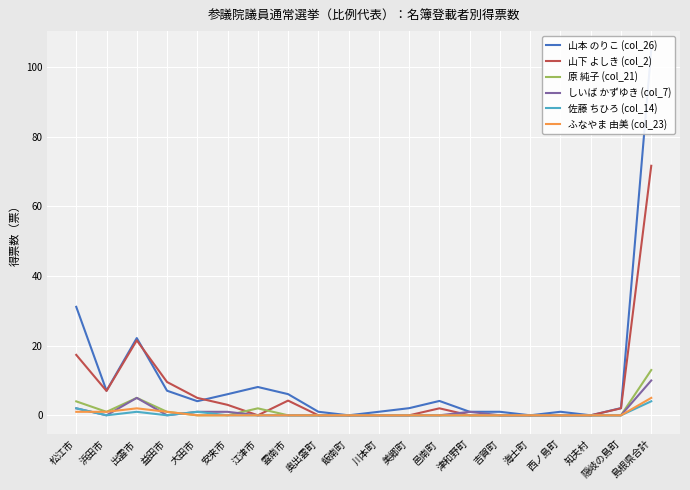

Is it true that 原 純子 (col_21) equals 0.0 at 大田市?

True